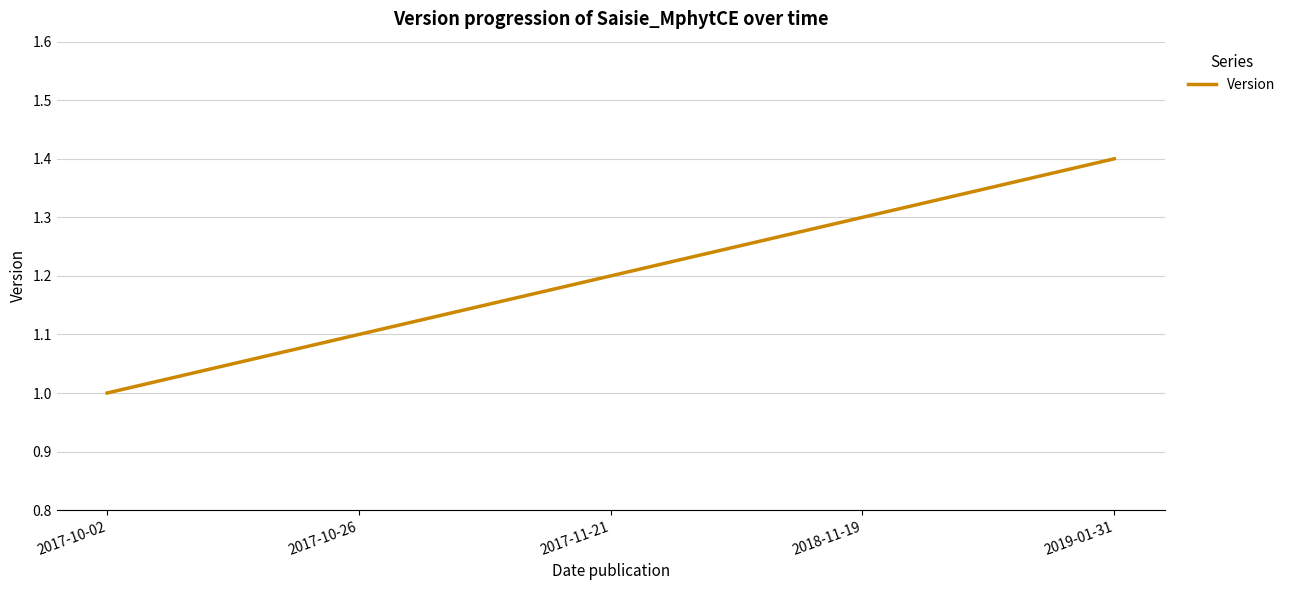

The chart shows a value of 0.7 at 2018-11-19. True or false?

False